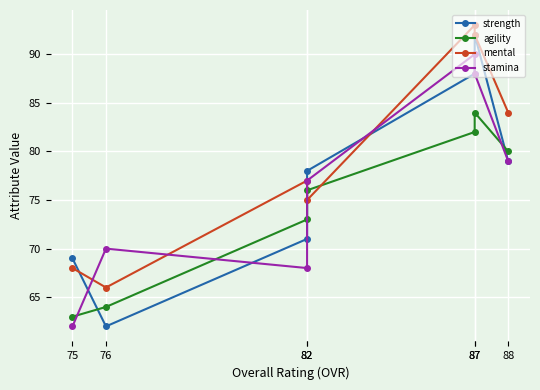

The value of strength at 88 is 79. True or false?

True